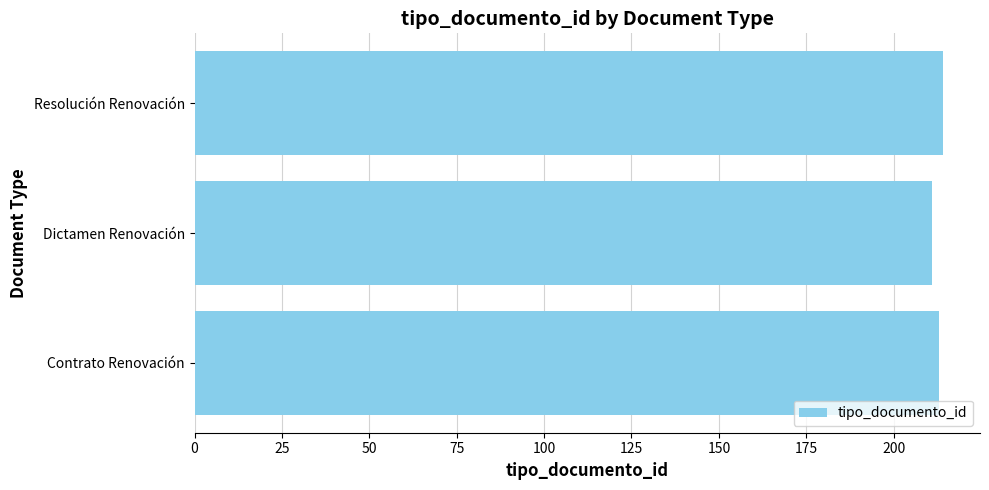

What is the maximum value shown in the chart?

214